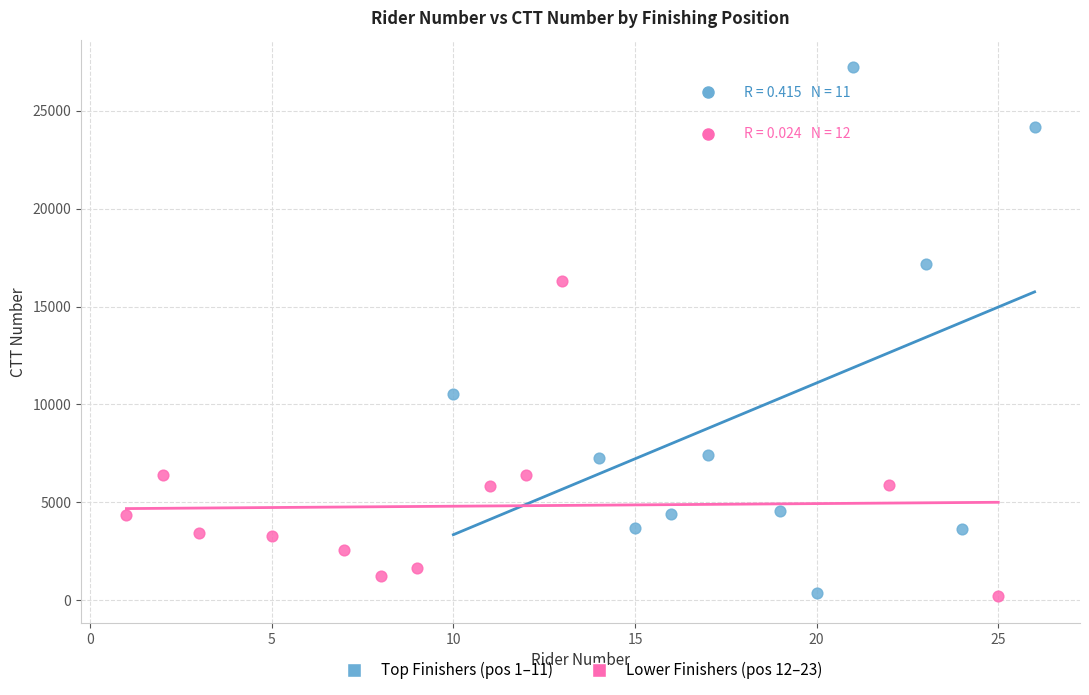

What are all the series names shown in the legend?

Top Finishers (pos 1–11), Lower Finishers (pos 12–23)